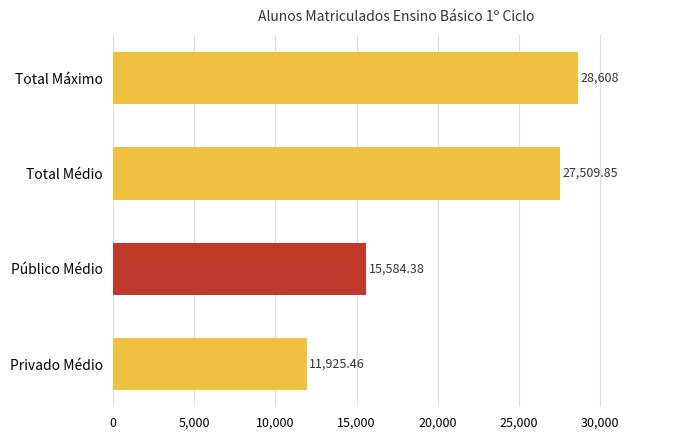

What is the label of the 3rd bar from the top?

Público Médio